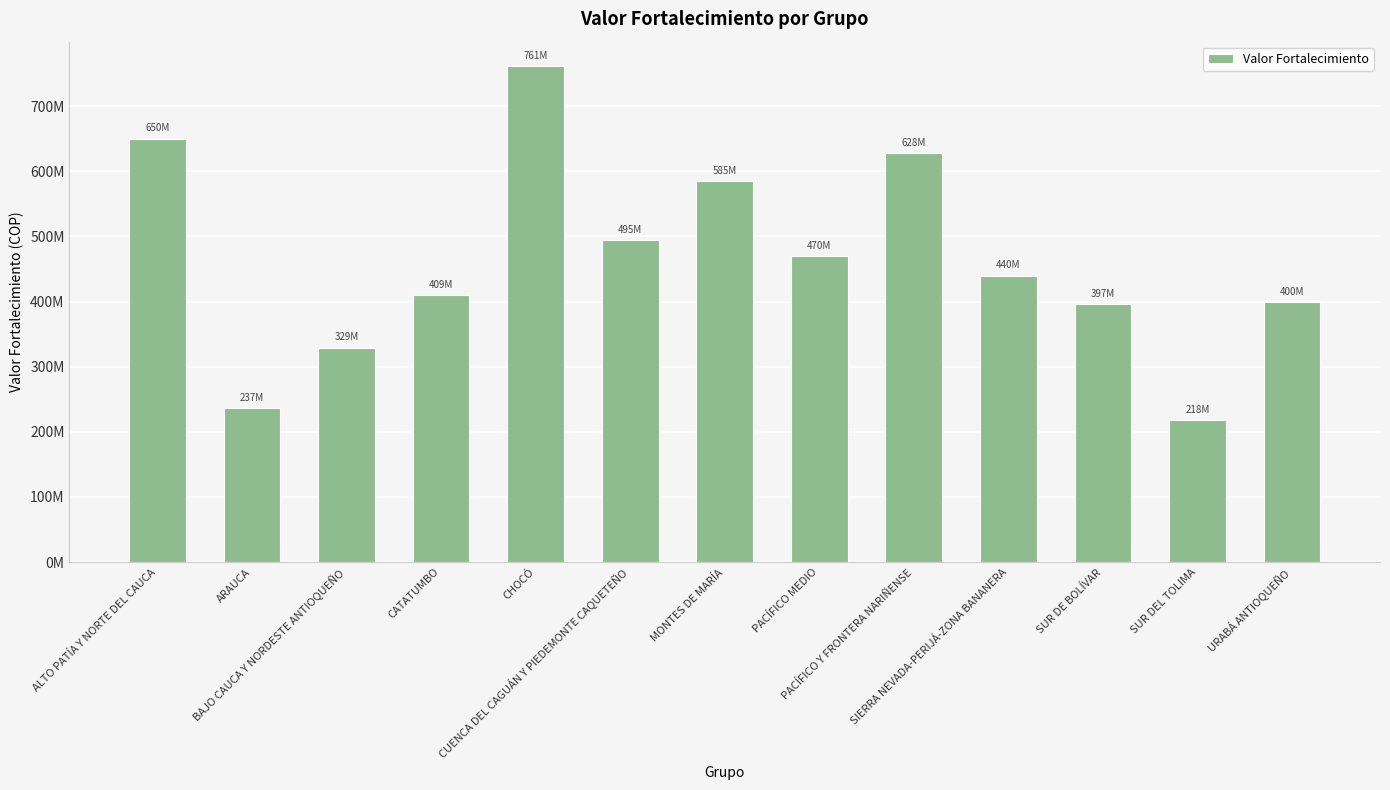

Reading left to right, list all the values displayed in this chart.

650332564.4	236830600.6	329250253.8	409421527.8	760988127.9	494816610.5	584982473.5	469856501.5	628136540.3	439877028.2	396633023.9	217921612.8	399717292.0